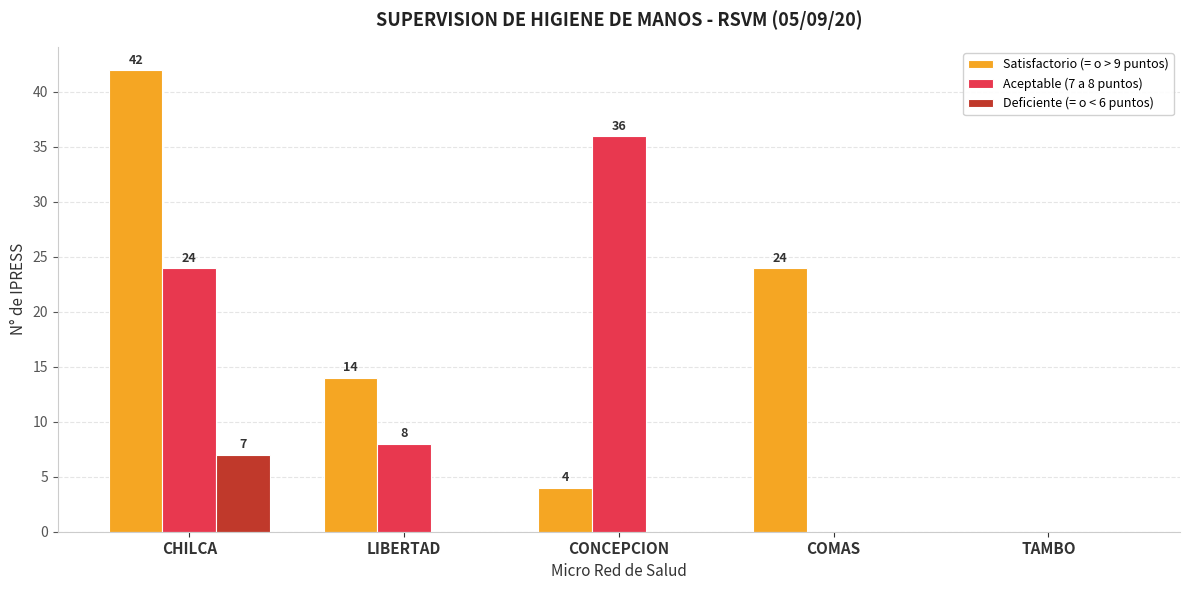

Is it true that Satisfactorio (= o > 9 puntos) equals 55 at CHILCA?

False